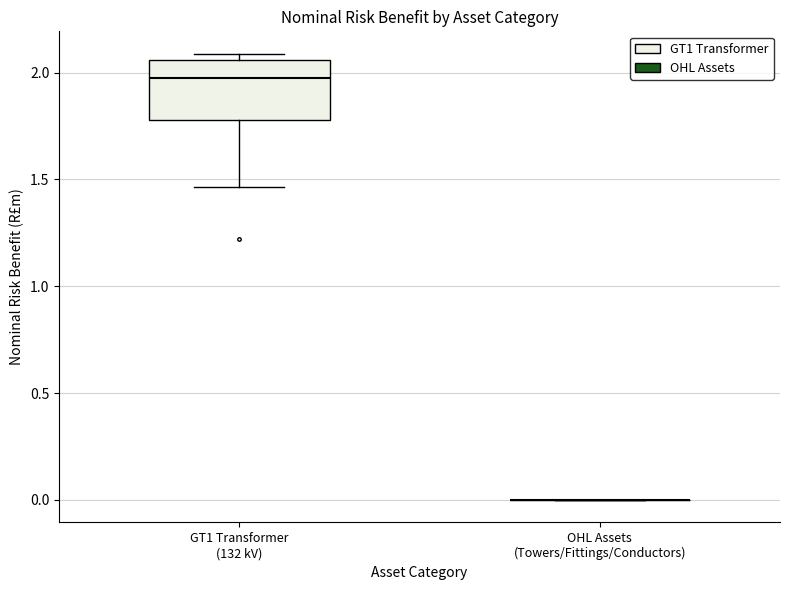

Reading left to right, read every box against the y-axis: the position of its median line, the range the box covers, and the ends of its whiskers. The values are not printed on the chart, so give them approximately, as read against the axis.

GT1 Transformer (132 kV): median 2.00, box 1.80 to 2.05, whiskers 1.45 to 2.10
OHL Assets (Towers/Fittings/Conductors): box collapsed to a line at 0.00, whiskers 0.00 to 0.00